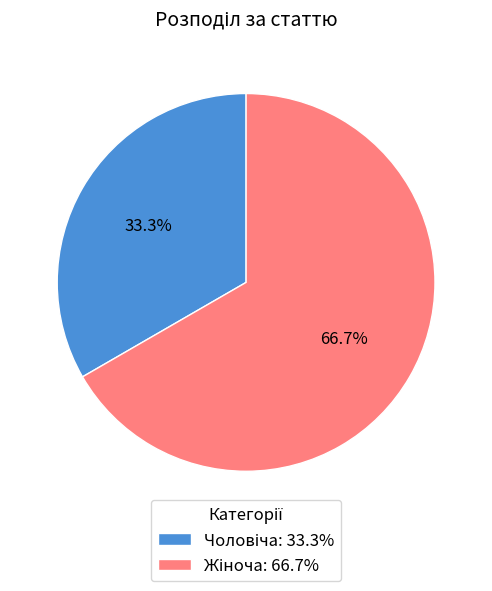

Is there any slice that represents more than half of the pie?

Yes